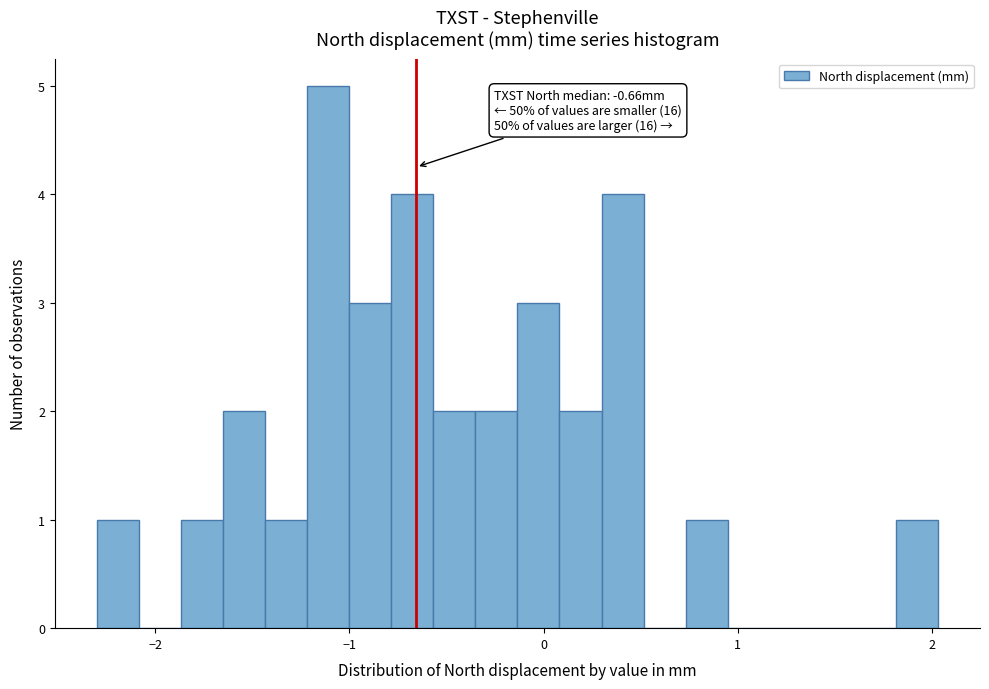

Around what value on the x-axis is the tallest bar? Give the approximate position of its centre, as read against the axis.

-1.1